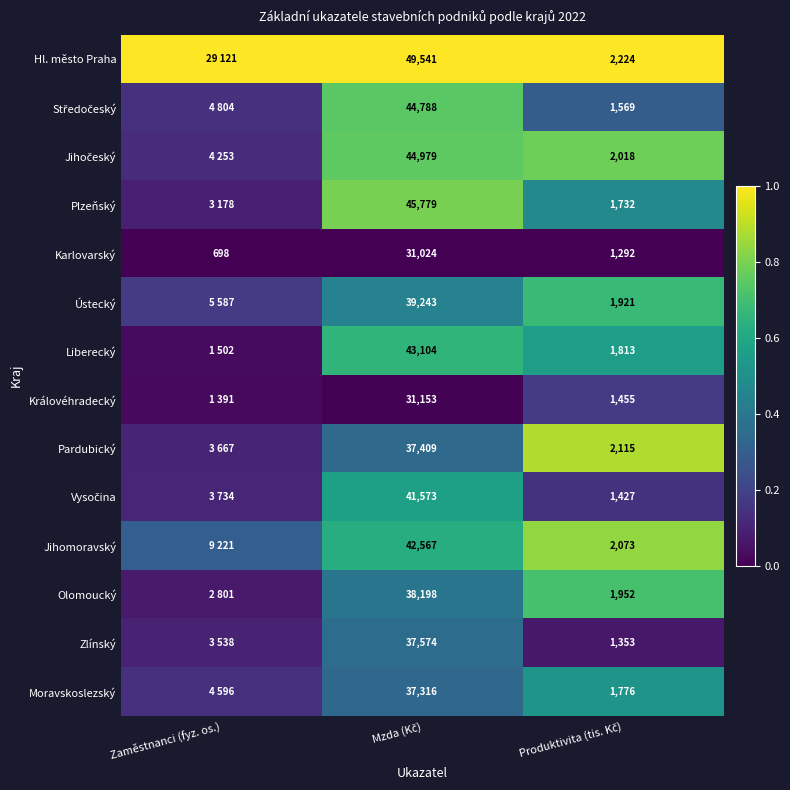

At how many categories does at least one series exceed 0?

3